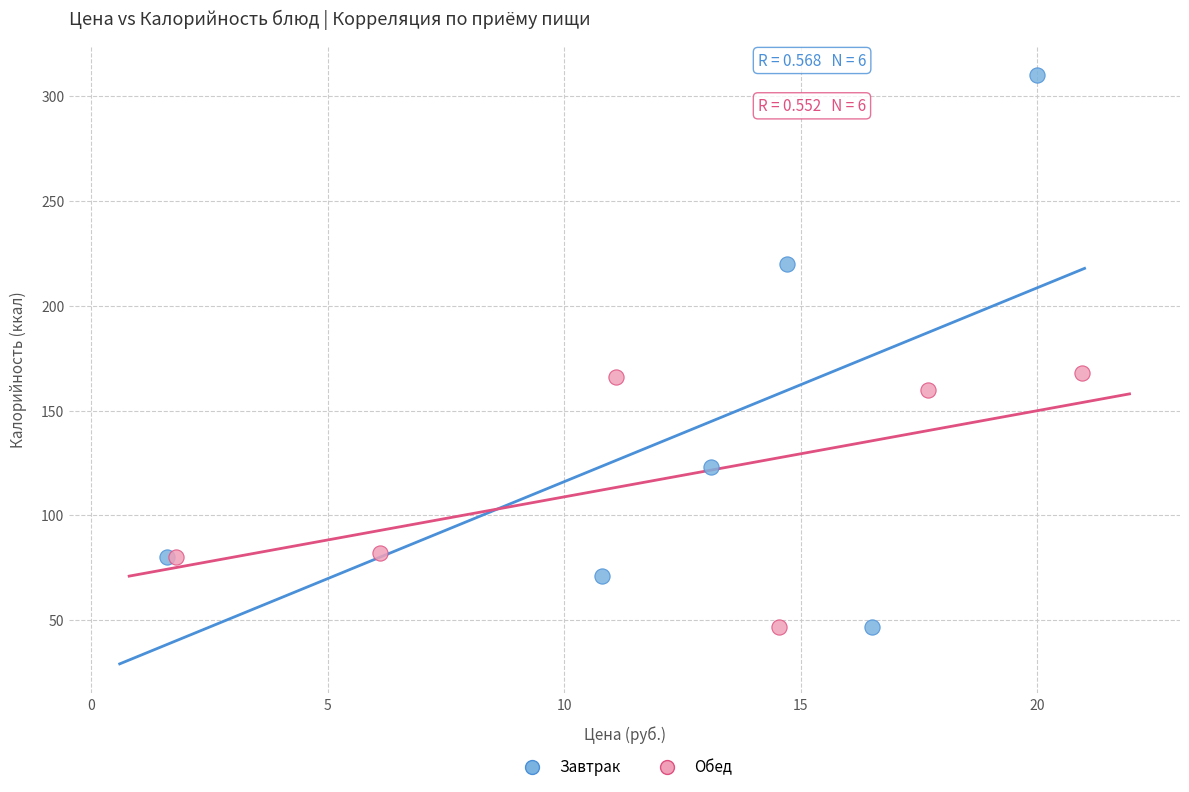

Which series has the widest spread of Y values?

Завтрак